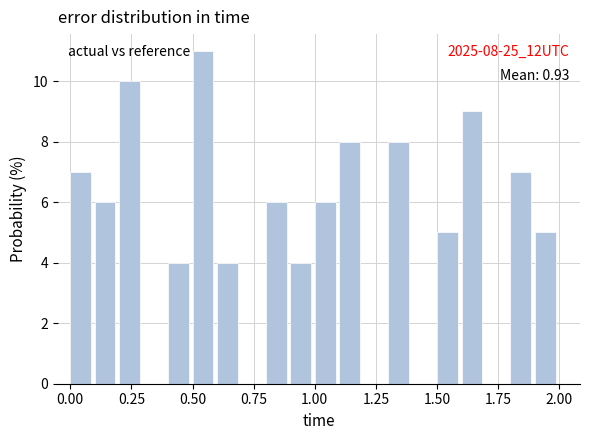

Read against the x-axis, roughly where is the centre of the tallest bar?

0.55